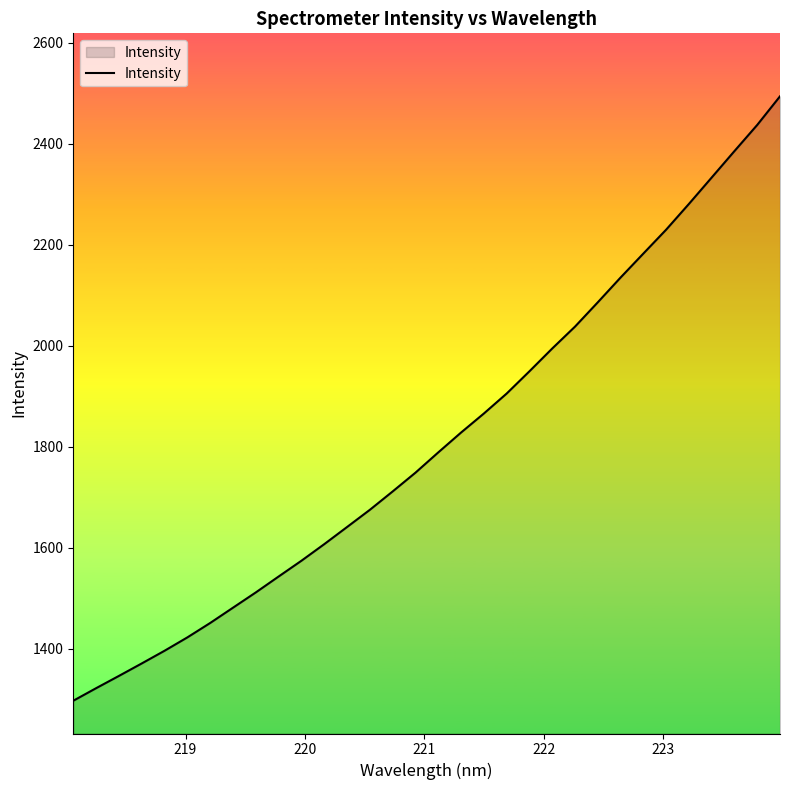

What is the difference between the maximum and minimum values?

1196.6